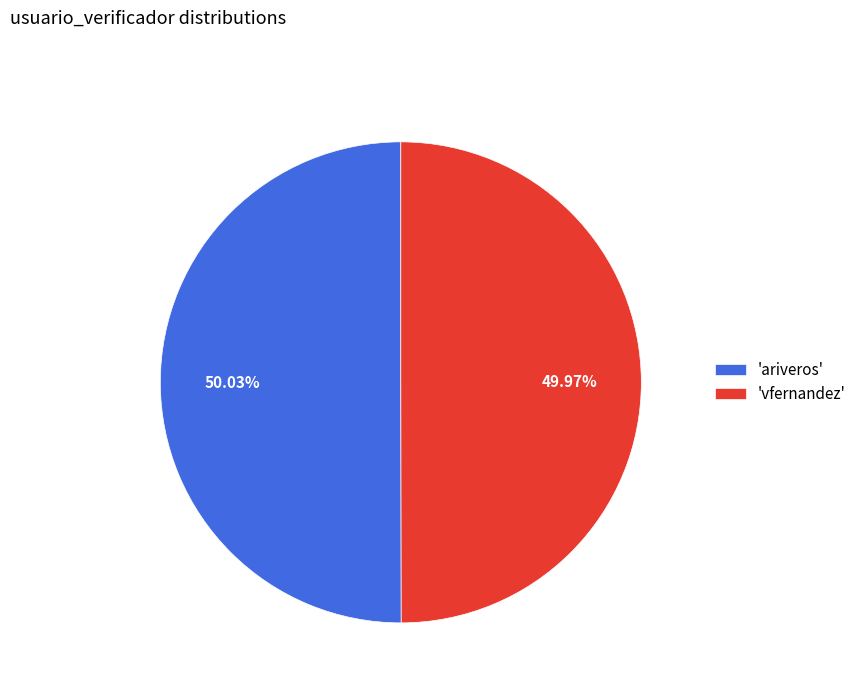

Is the sum of 'vfernandez' and 'ariveros' greater than half?

Yes